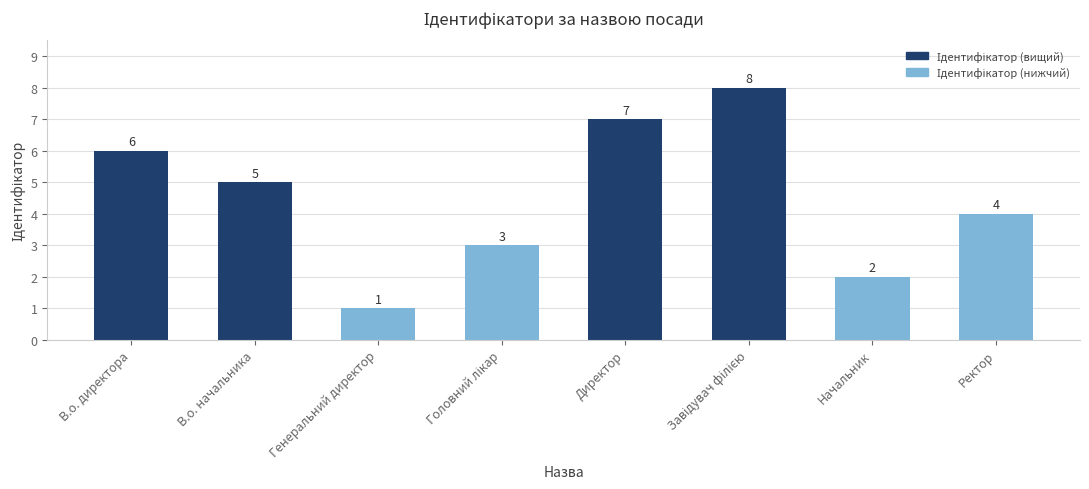

What position from the left is Директор?

5